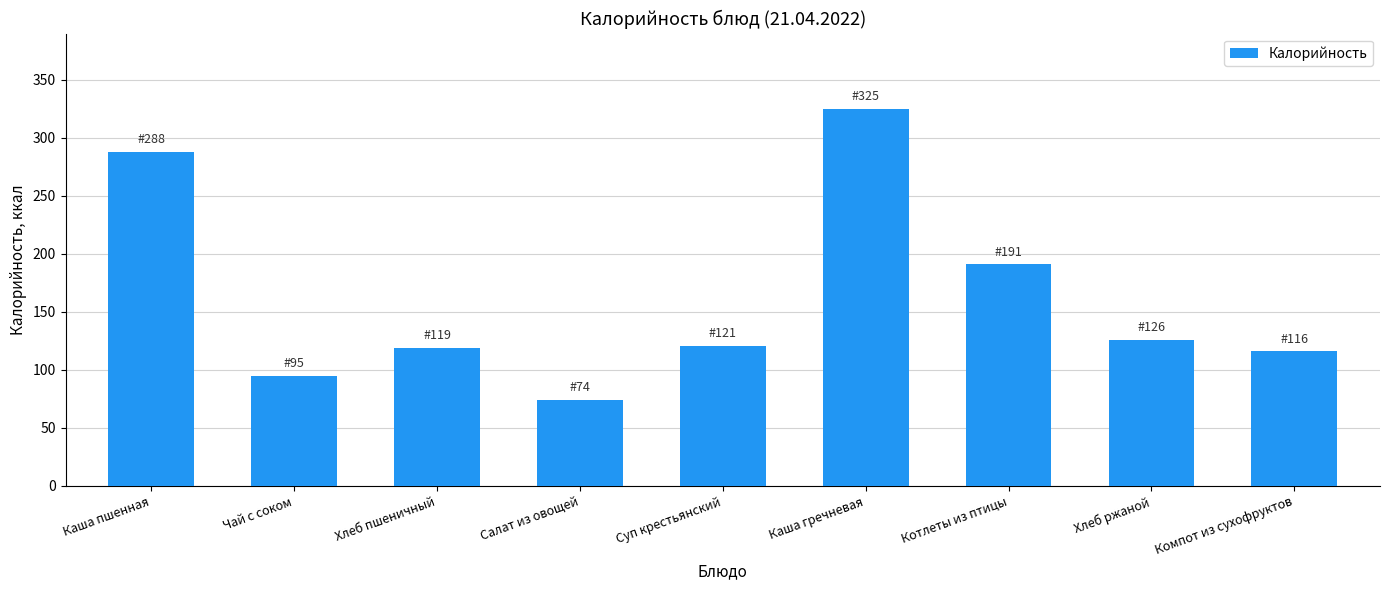

What is the label of the 1st bar from the left?

Каша пшенная